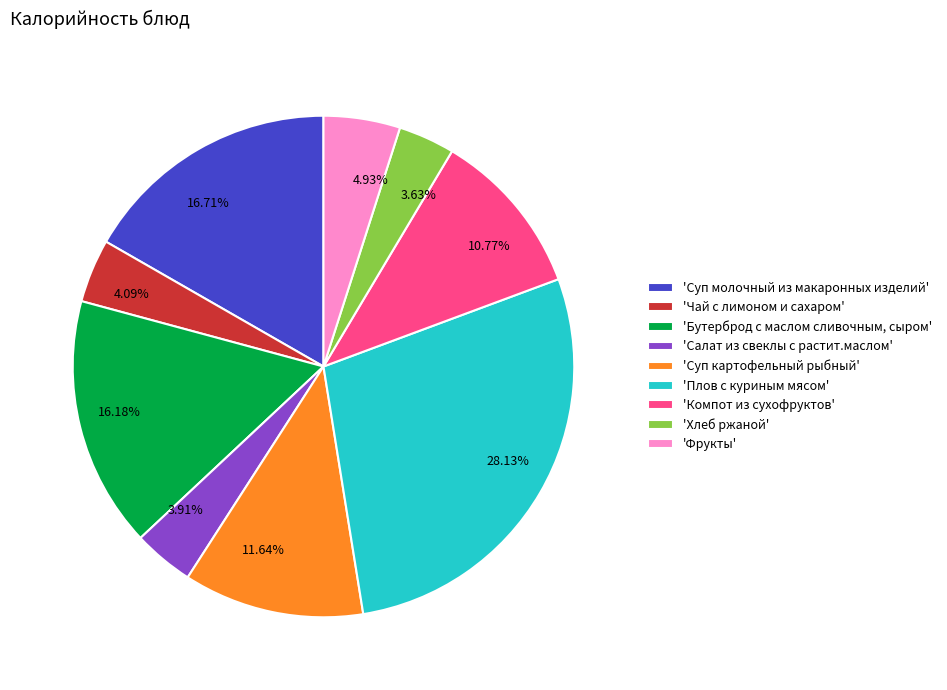

How many slices are in this pie chart?

9